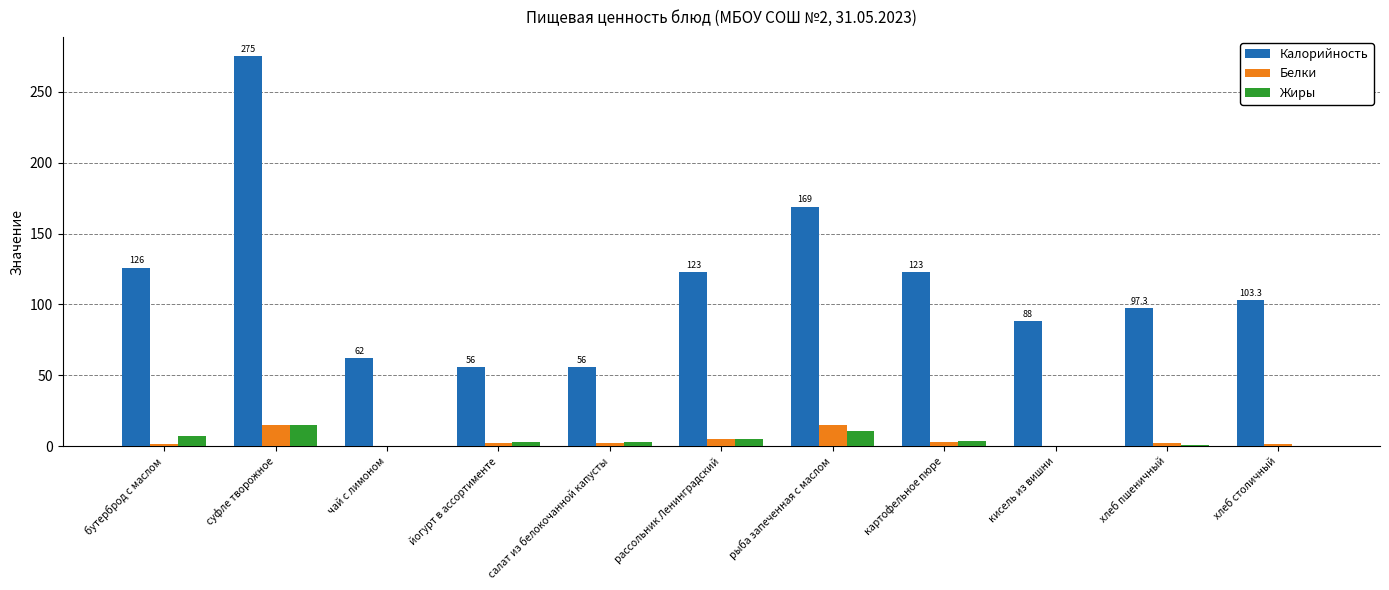

How many groups of bars are there?

11